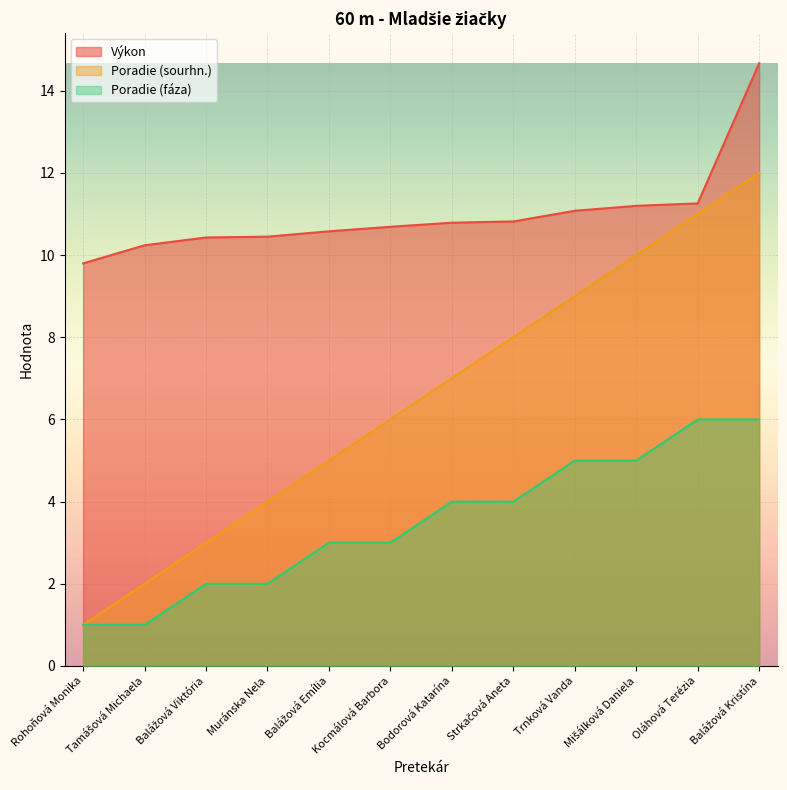

At how many categories does at least one series exceed 11?

4